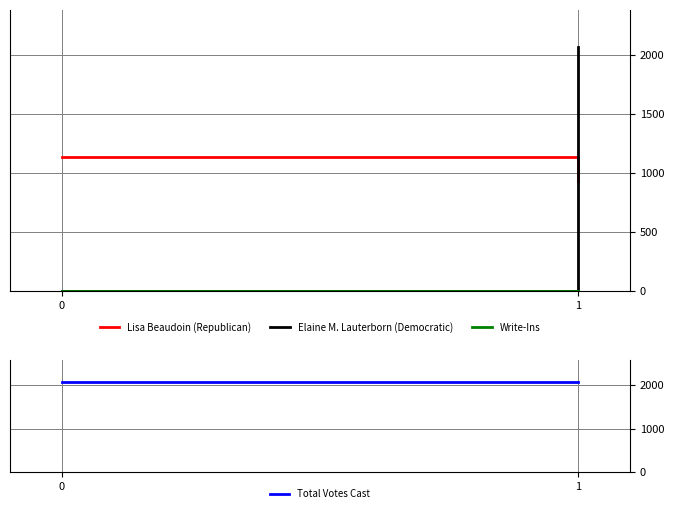

Is the value of Write-Ins at 0 greater than the value of Lisa Beaudoin (Republican) at 1?

No